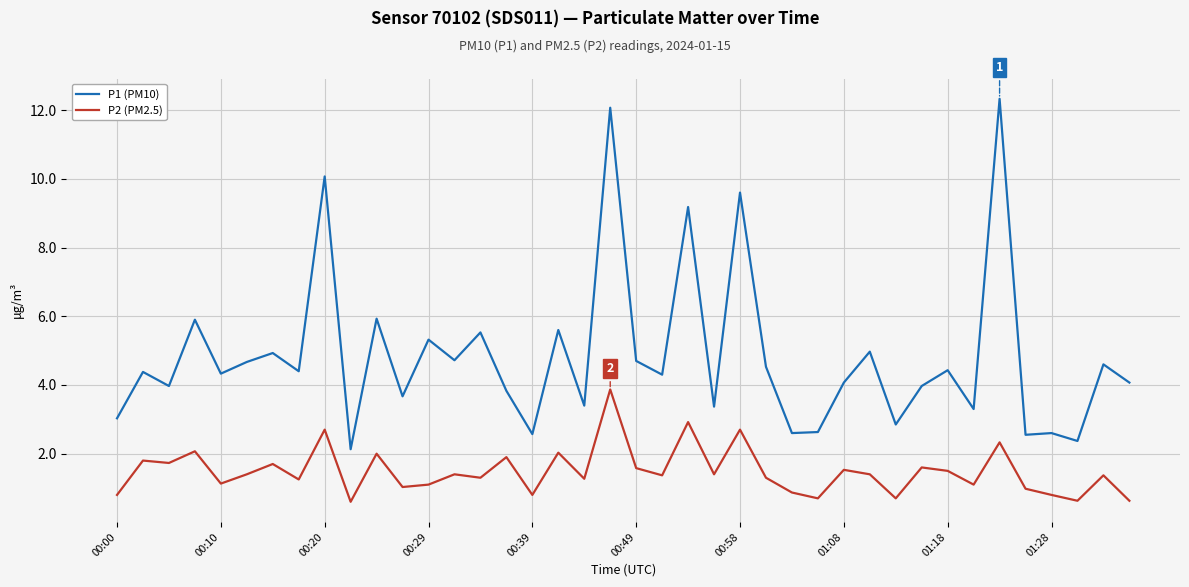

True or false: P2 (PM2.5) and P1 (PM10) intersect in this chart.

False